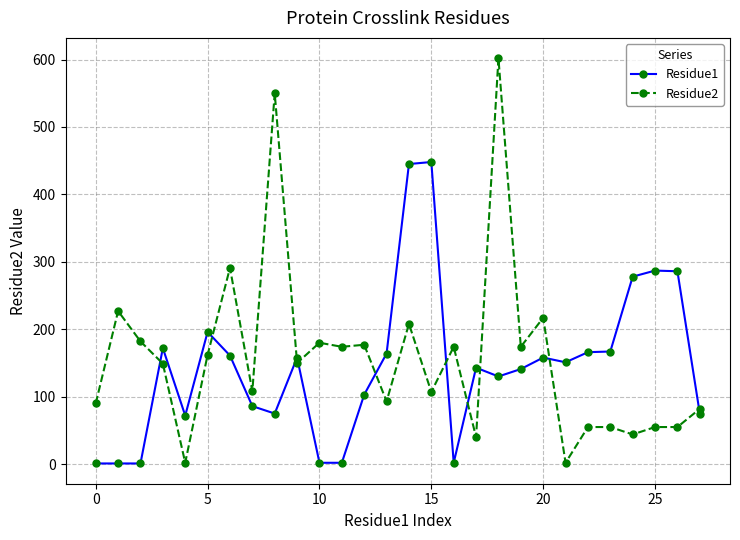

List the series in order of their peak value, lowest first.

Residue1, Residue2